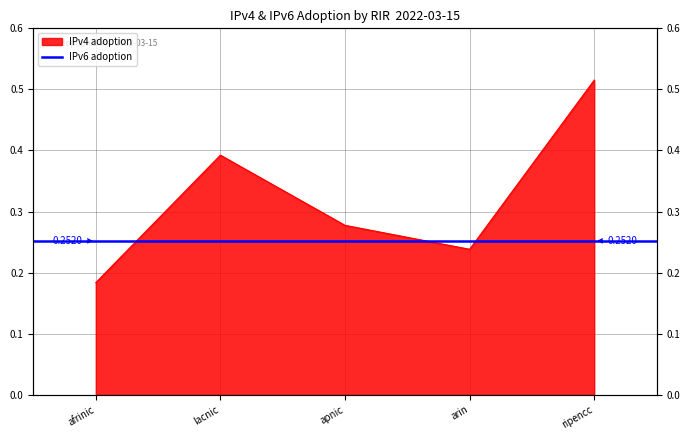

Between apnic and afrinic, which is larger?

apnic